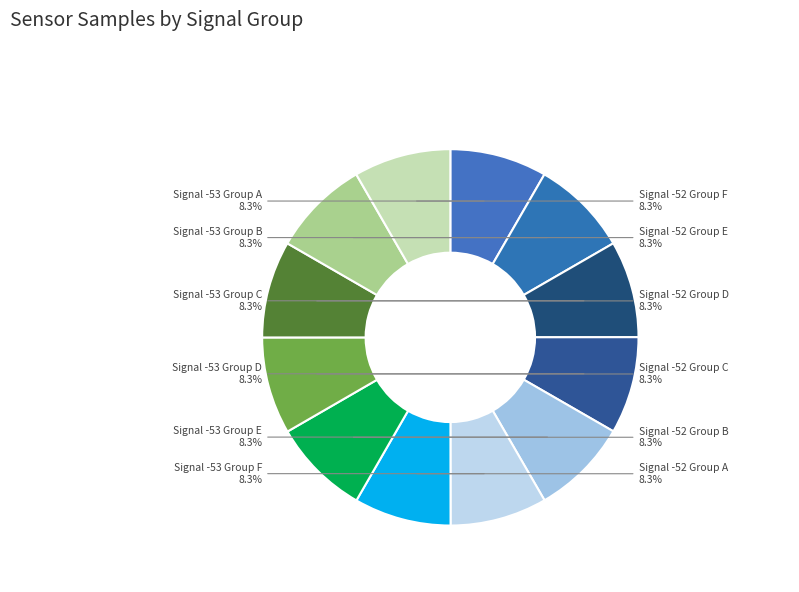

Approximately how many times larger is the value at Signal -53 Group E compared to Signal -52 Group A?

1.0